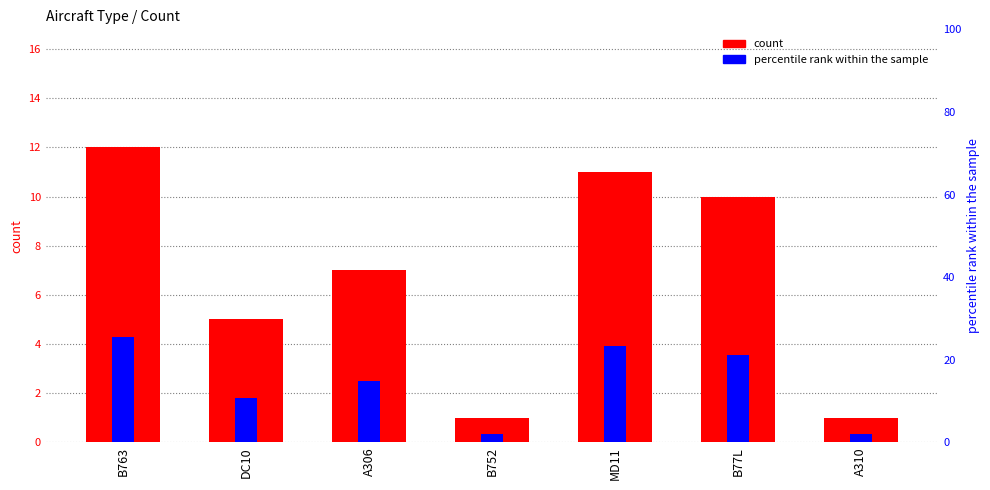

What is the maximum value shown in the chart?

25.5